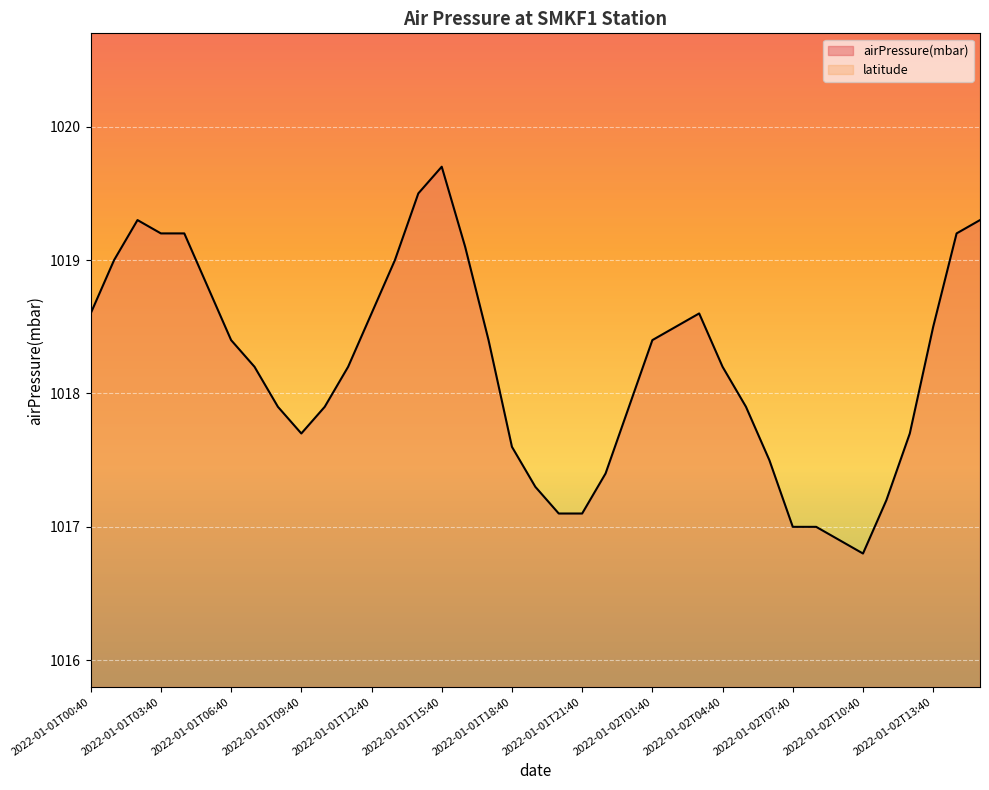

Count the number of data series in this chart.

2